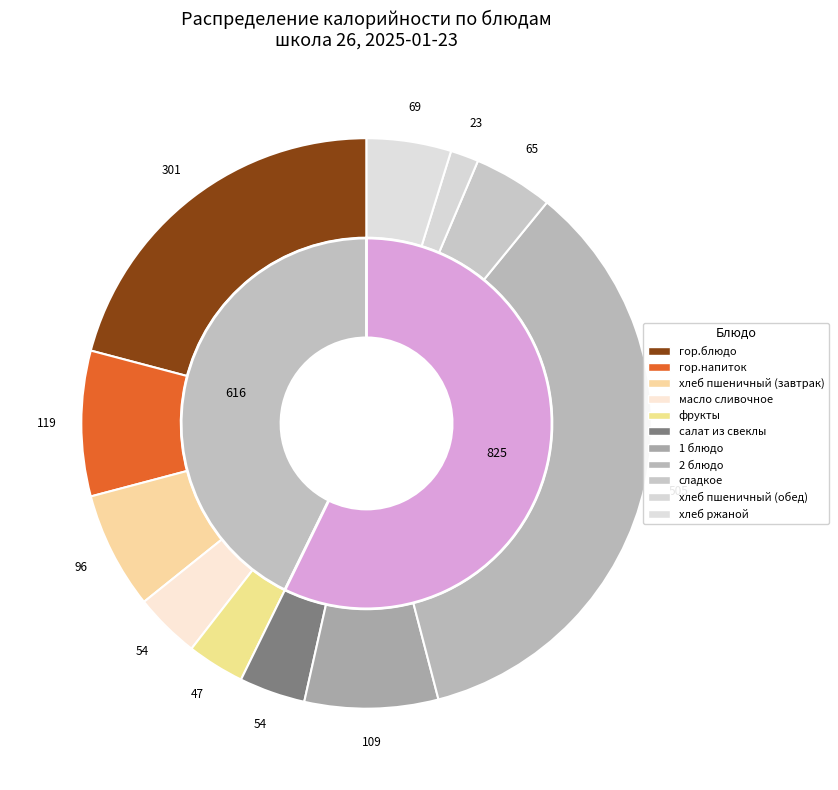

To the nearest percent, what is the difference between the фрукты and хлеб пшеничный (завтрак) slice percentages?

3%